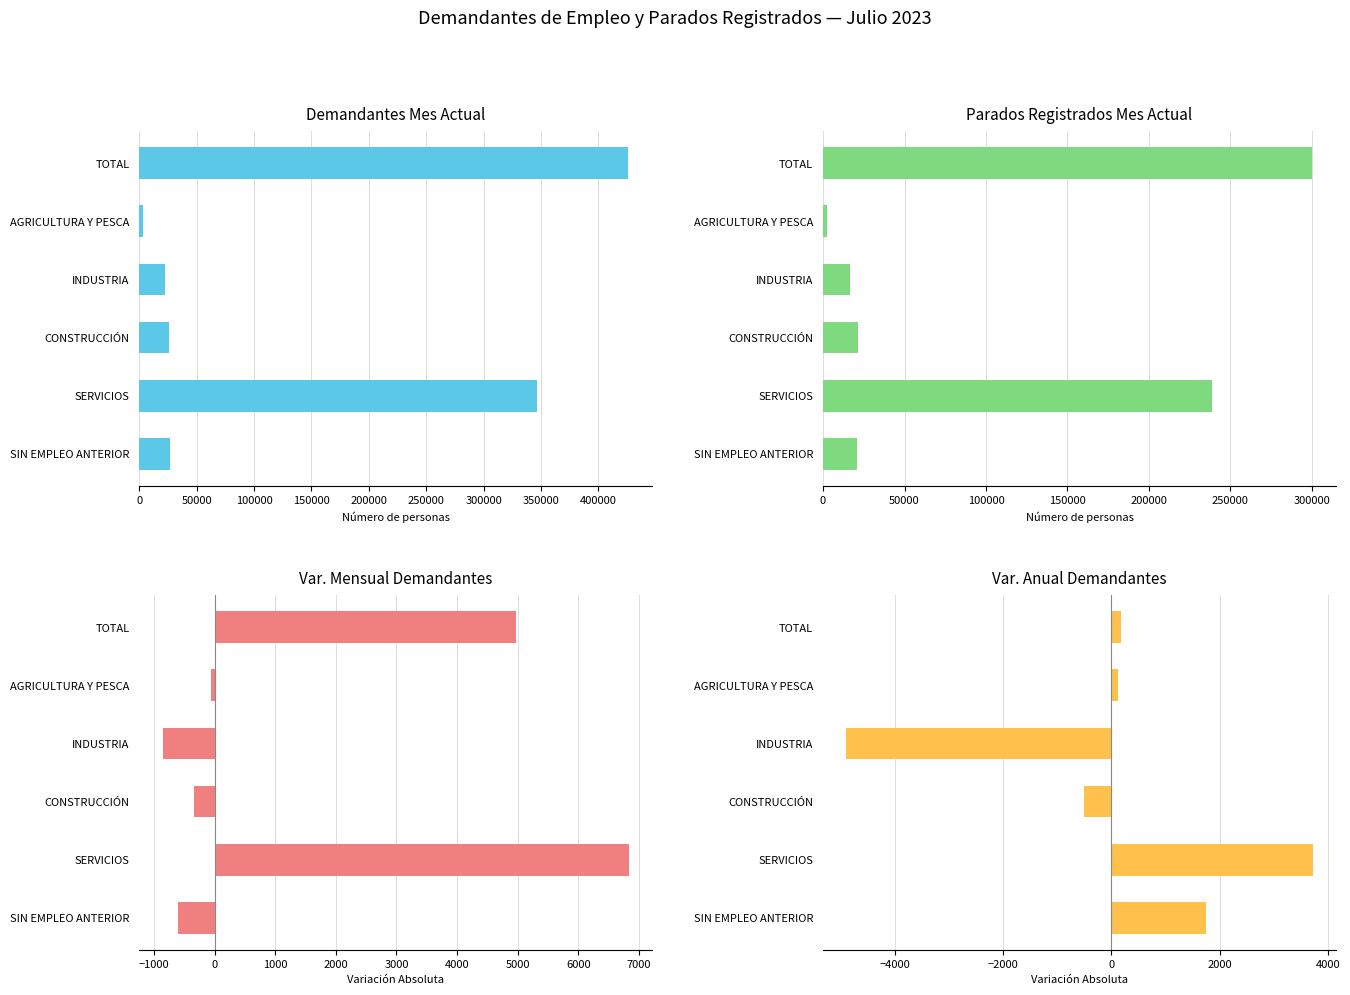

What is the difference between the second highest and minimum values in the Var. Anual Demandantes series?

6636